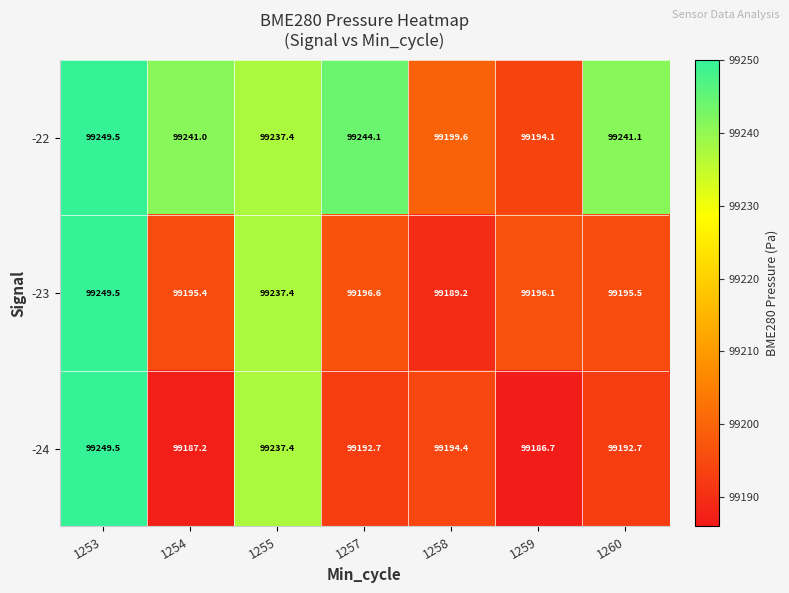

What is the difference between the maximum and minimum values in the -22 series?

55.4